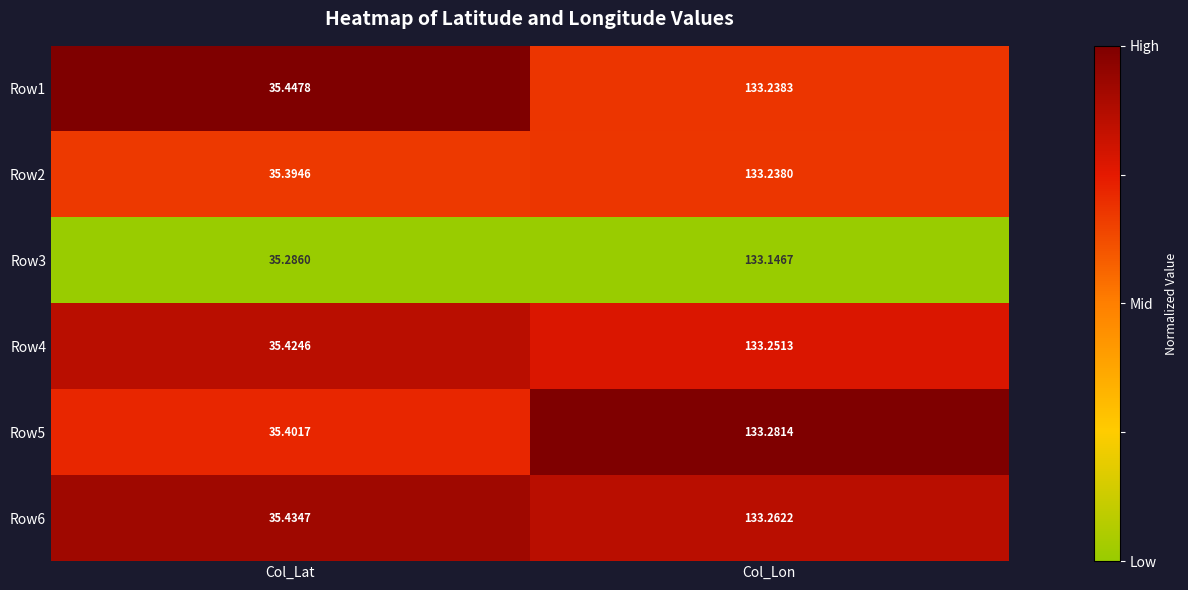

At which category does the chart reach its peak across all series?

Col_Lon